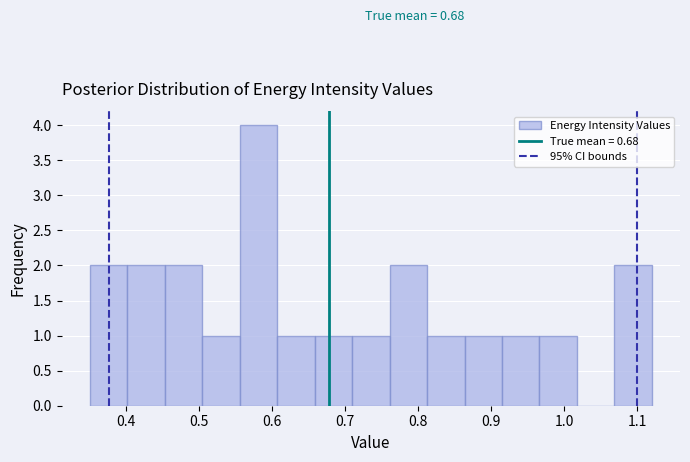

Over which range of the x-axis is the bar tallest?

0.56 to 0.61